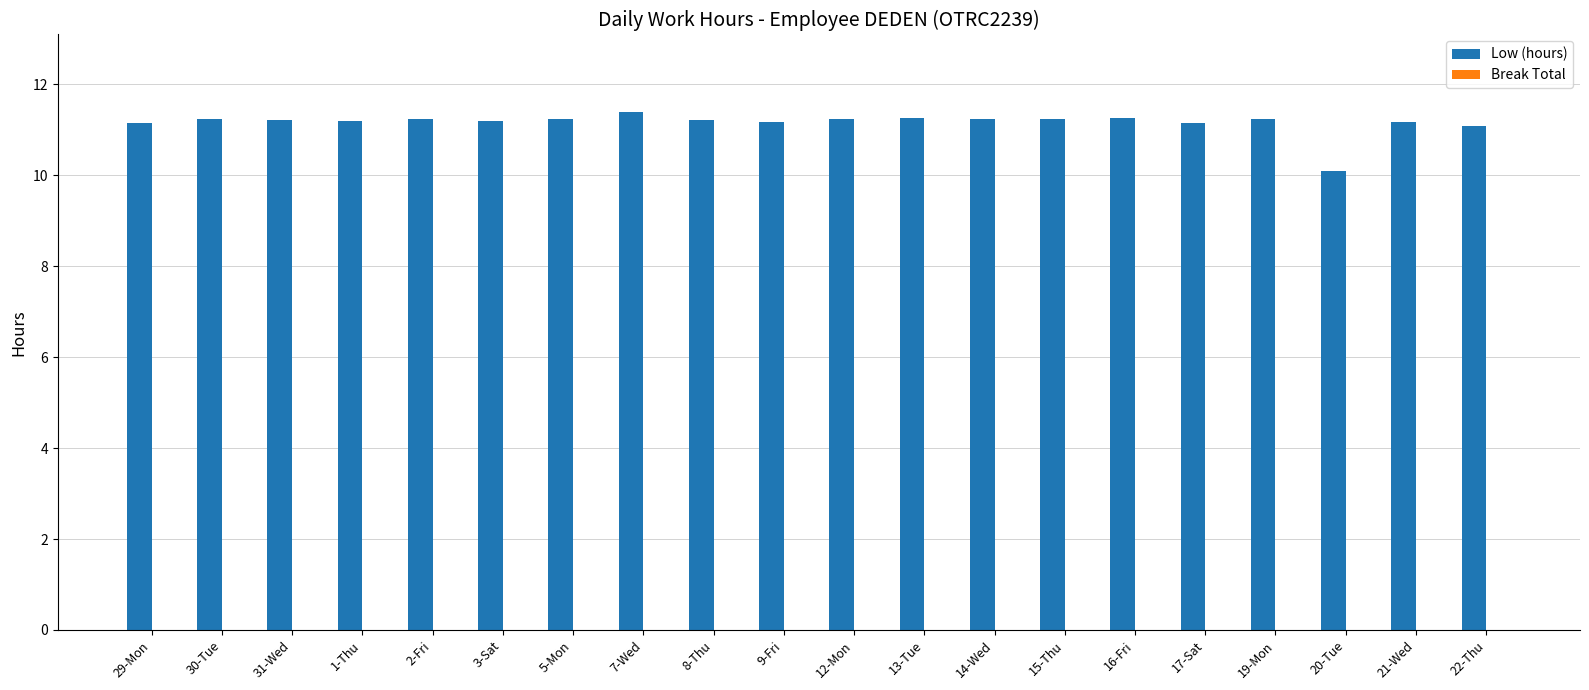

The chart shows a value of 11.4 at 7-Wed. True or false?

True